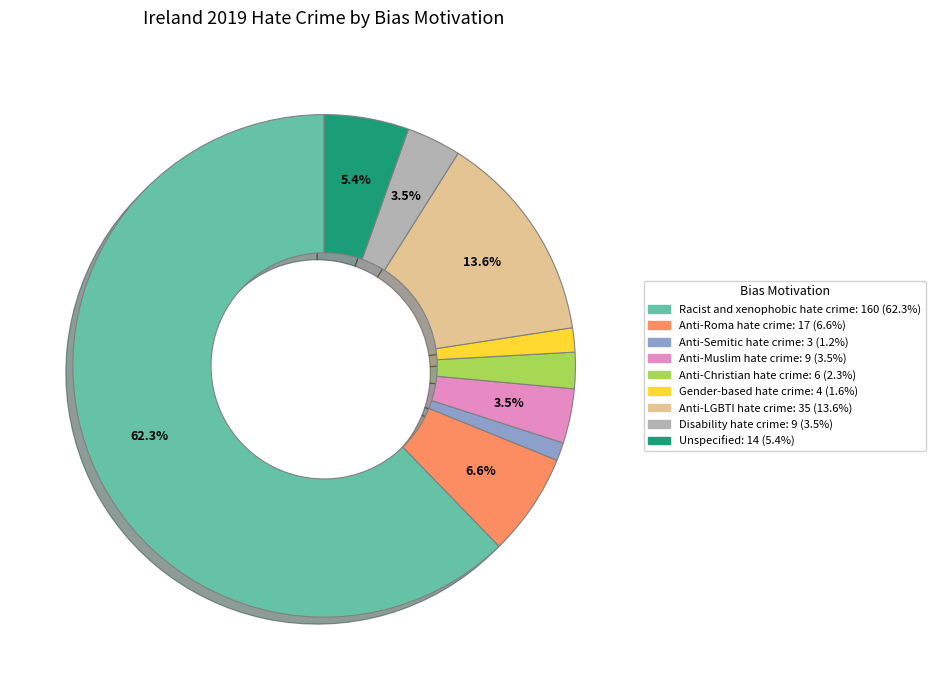

To the nearest percent, what is the difference between the Gender-based hate crime and Anti-LGBTI hate crime slice percentages?

12%